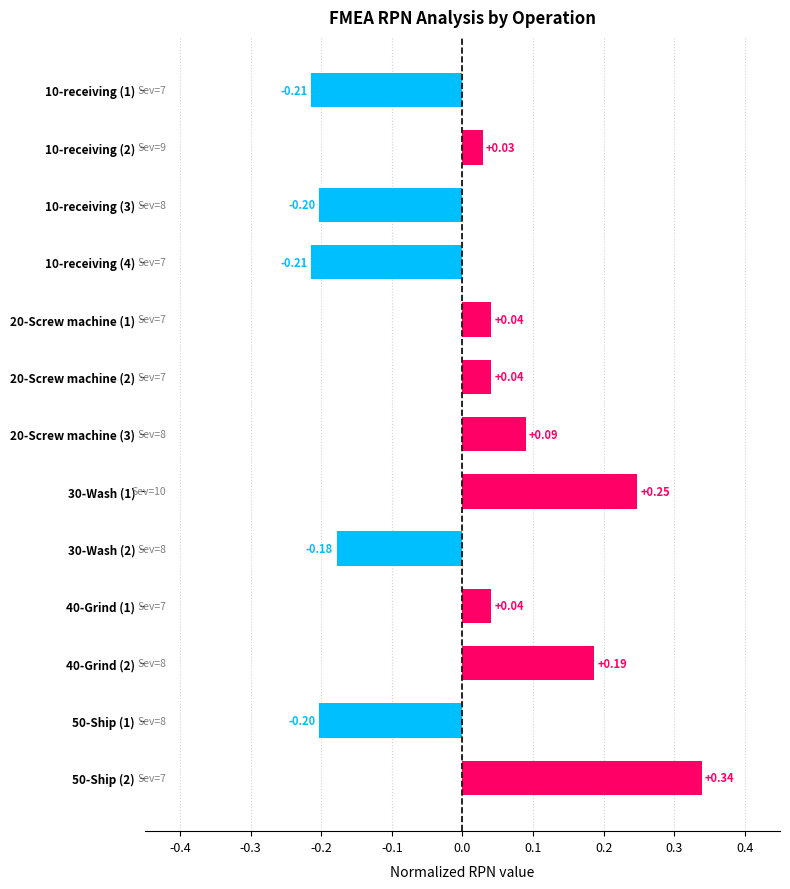

What is the difference between the second highest and minimum values?

0.5